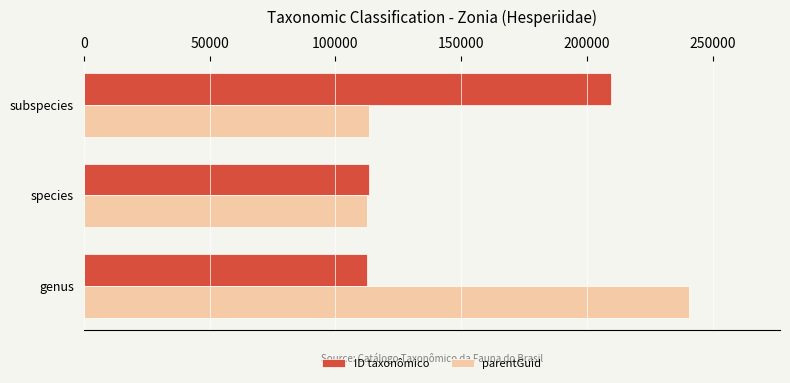

The ID taxonômico series shows 175256 at genus. True or false?

False